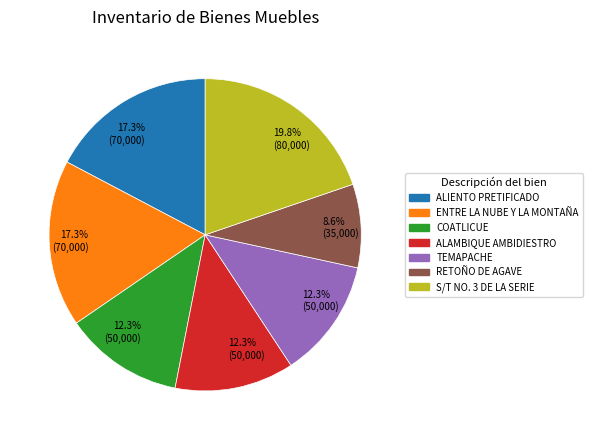

Is there a majority slice in this chart?

No